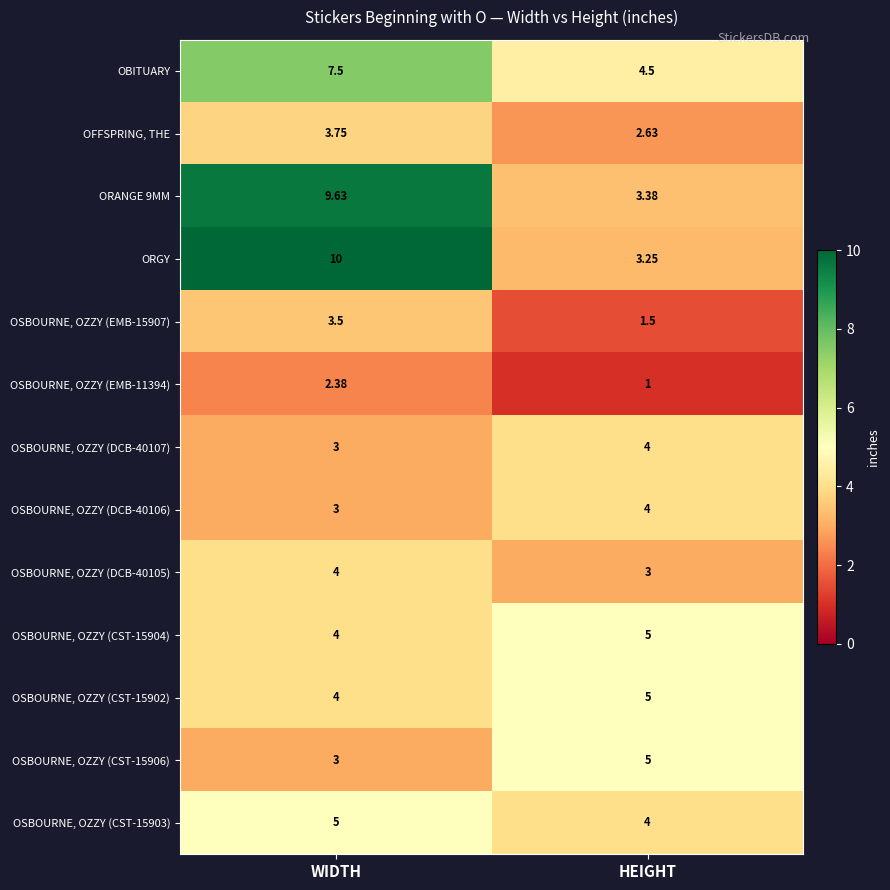

Where does the OSBOURNE, OZZY (EMB-15907) series first go above 3?

WIDTH